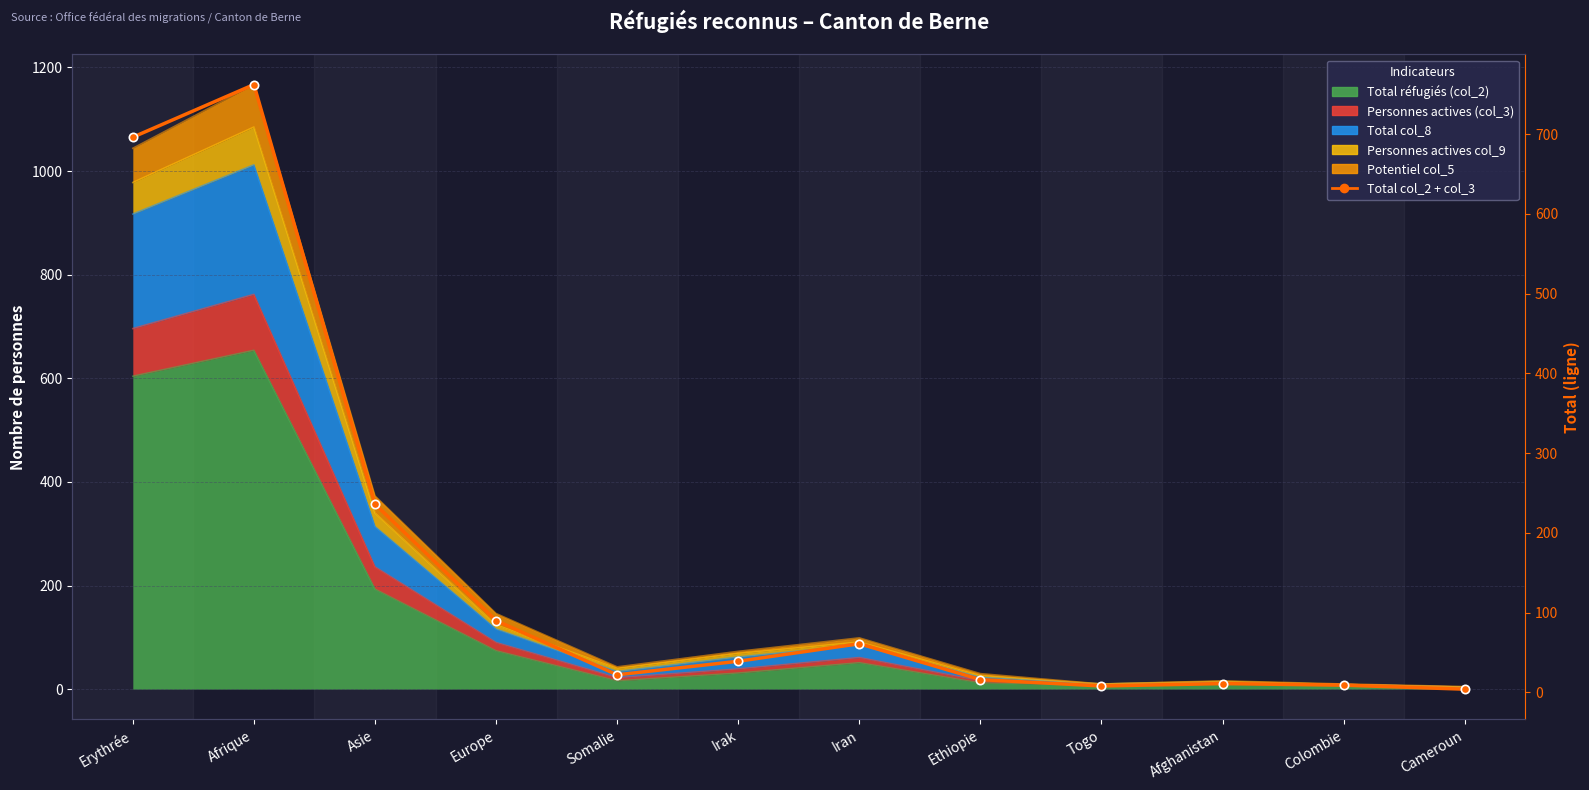

Which label corresponds to the largest value in the chart?

Afrique